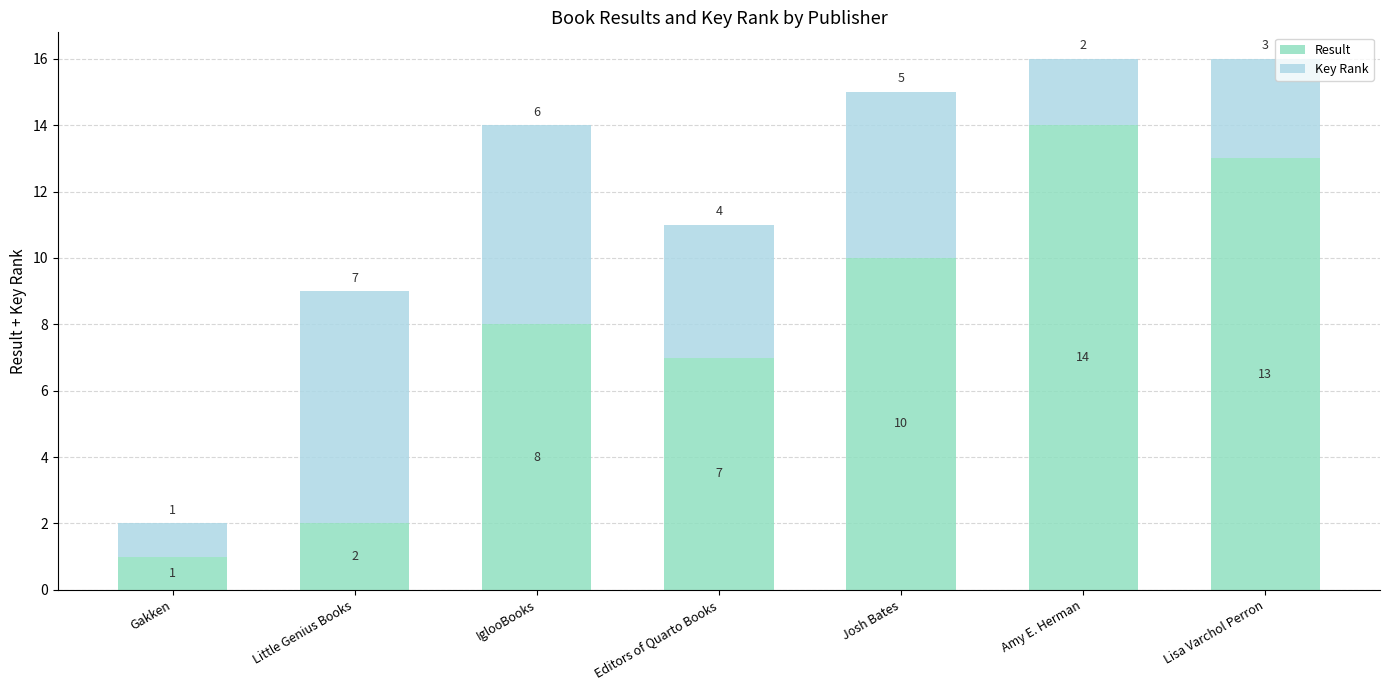

Reading left to right, transcribe the values for Result.

1	2	8	7	10	14	13